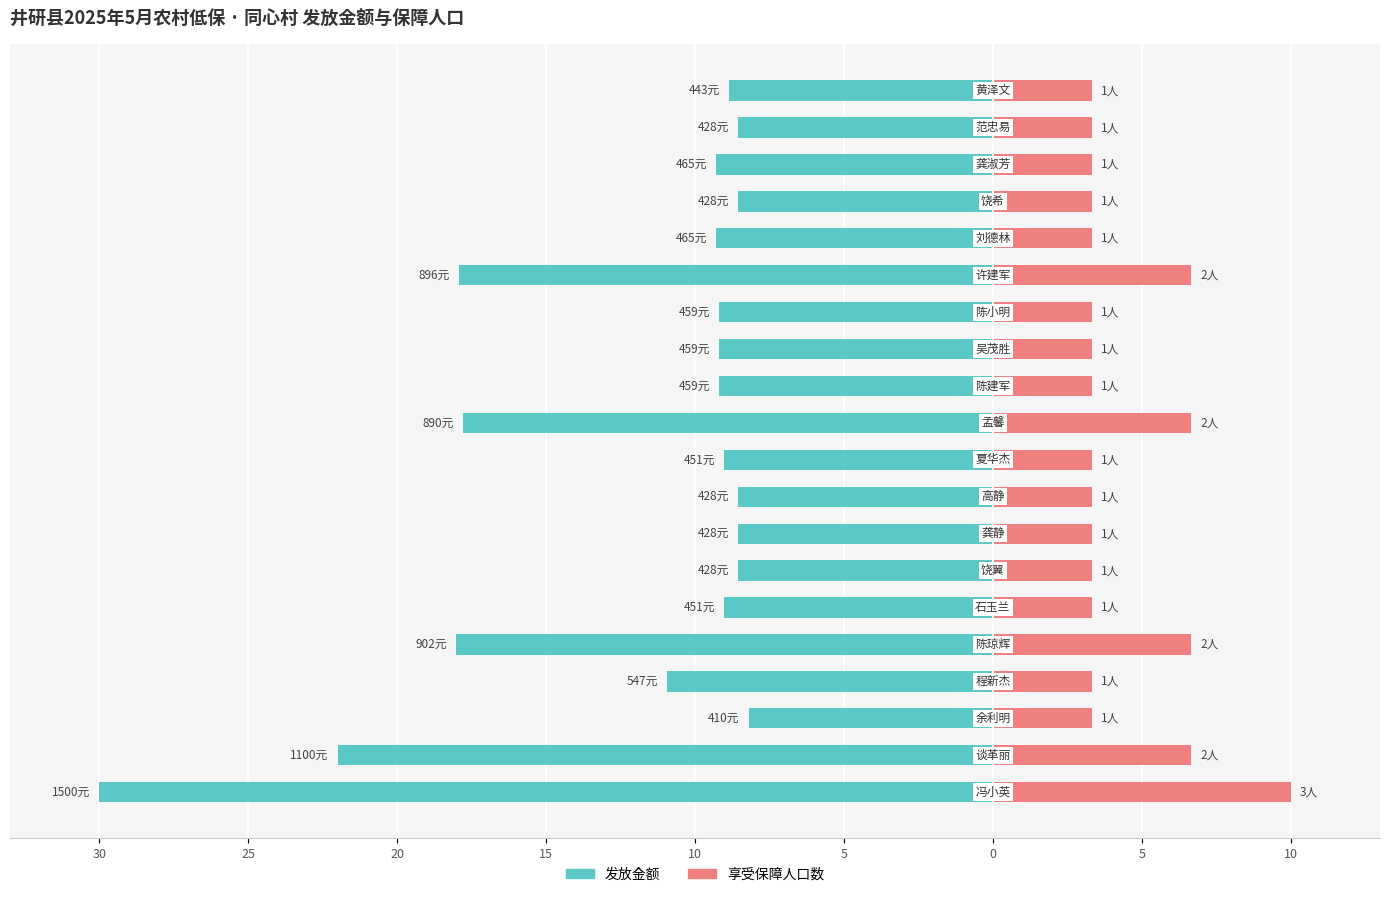

What value does the 发放金额 series have at 25?

-22.0